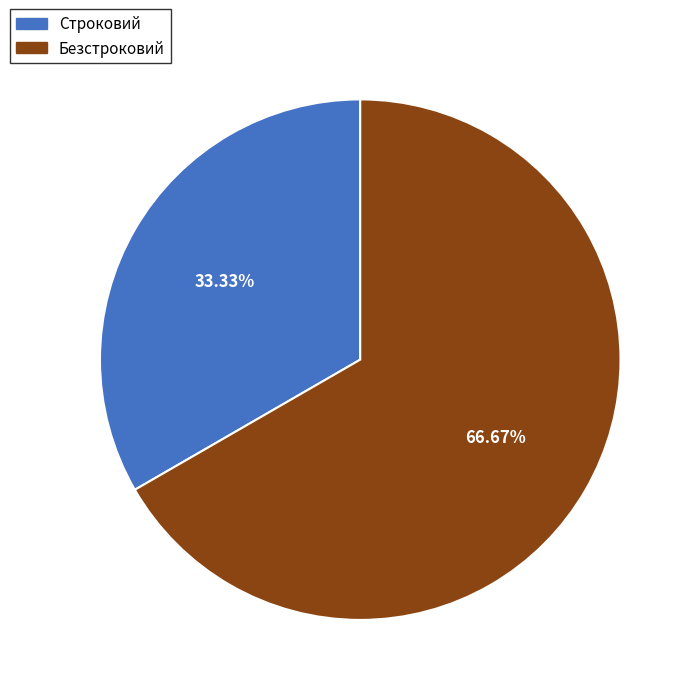

How many slices are in this pie chart?

2